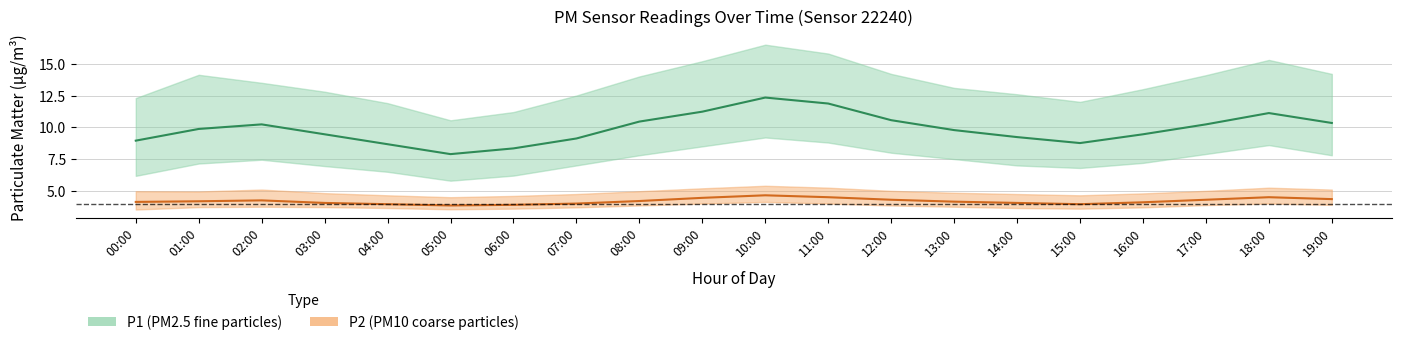

True or false: P1_upper and P1_mean cross at least once.

False